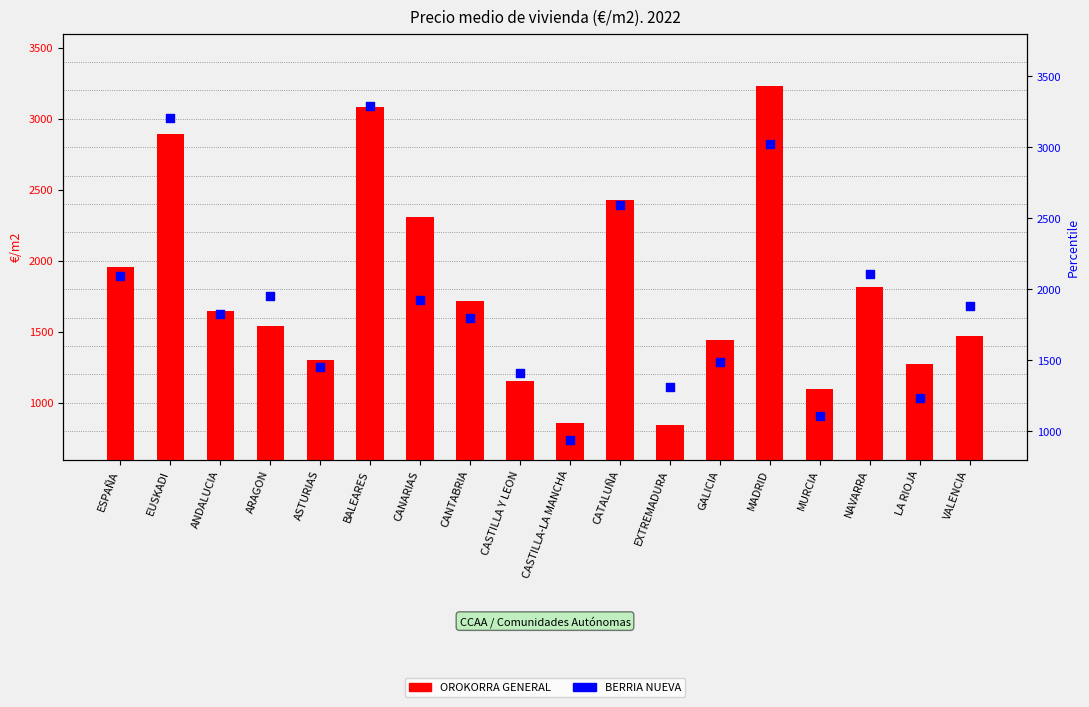

Which series has the largest Y range (max minus min)?

OROKORRA GENERAL